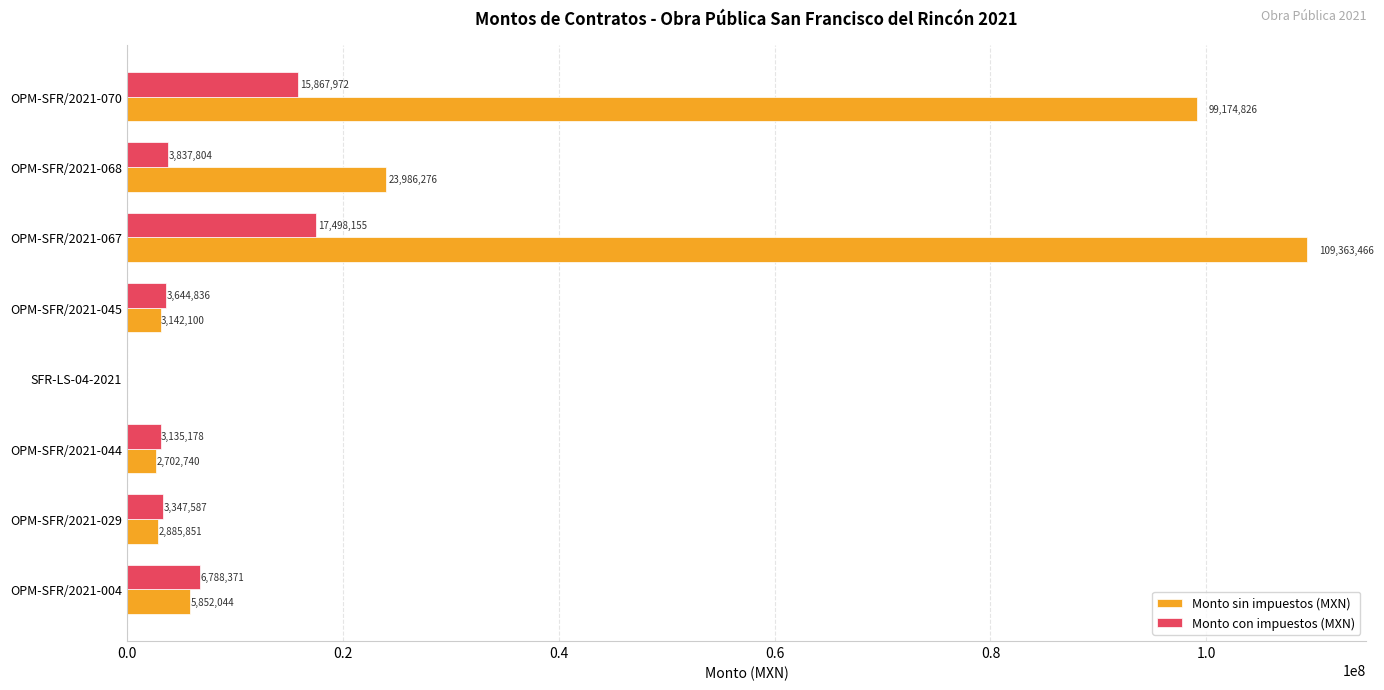

What is the sum of the Monto con impuestos (MXN) values at OPM-SFR/2021-004 and OPM-SFR/2021-029?

10135958.0